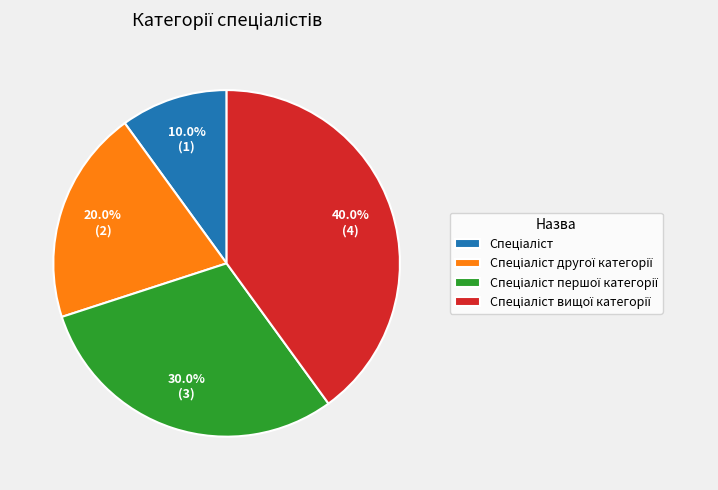

Does any single category account for the majority?

No